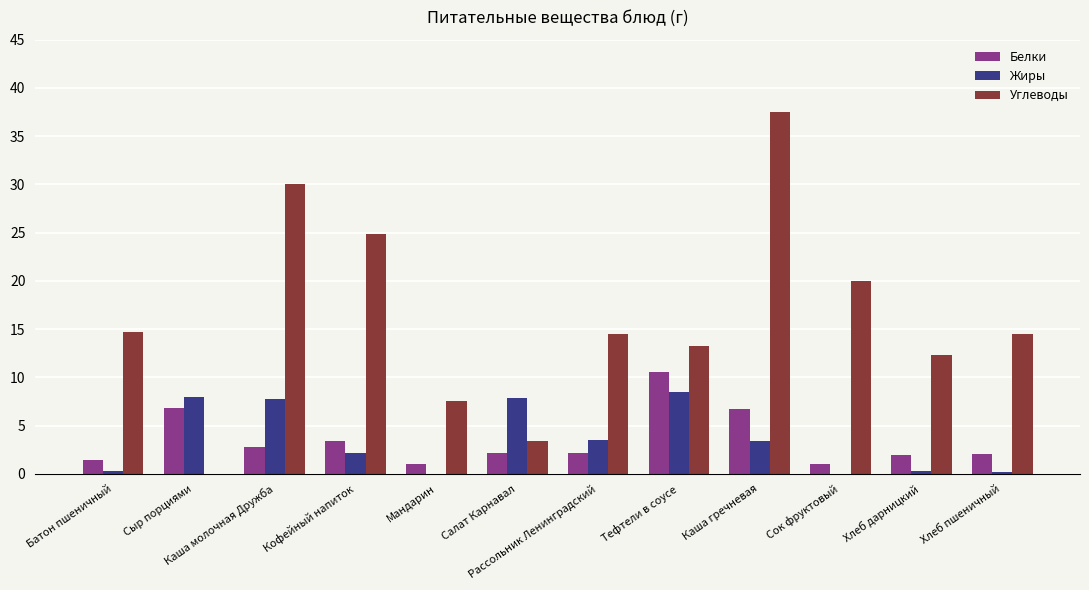

What is the greatest value displayed?

37.5